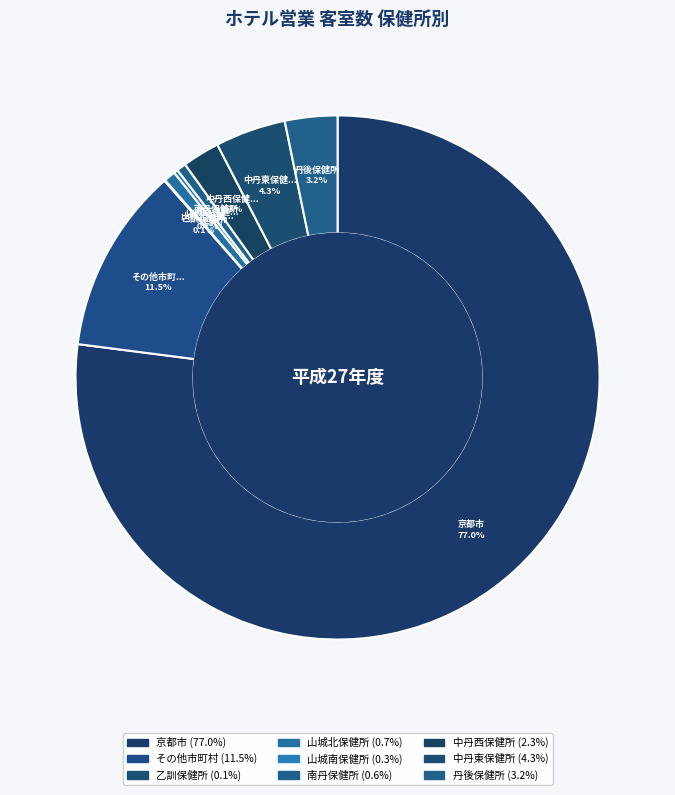

To the nearest percent, what is the difference between the largest and smallest slice percentages?

77%